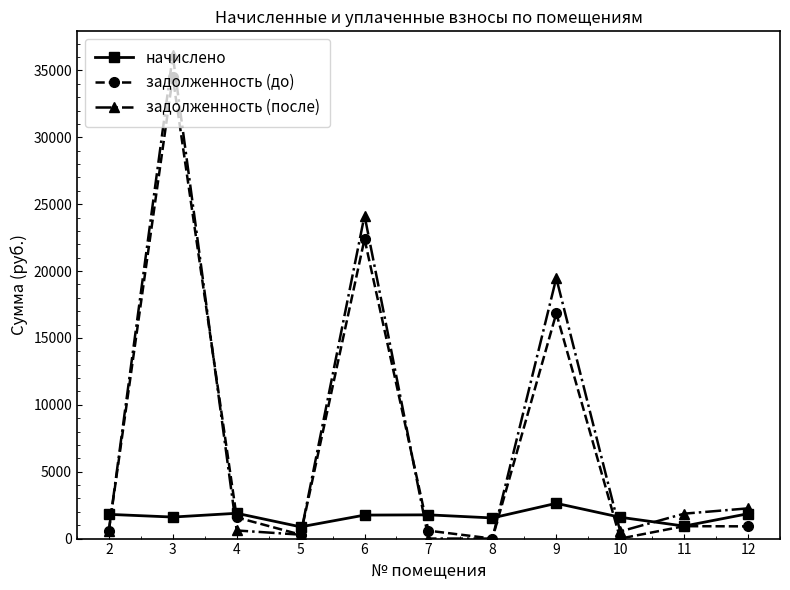

At which category is the sum across all series the highest?

3